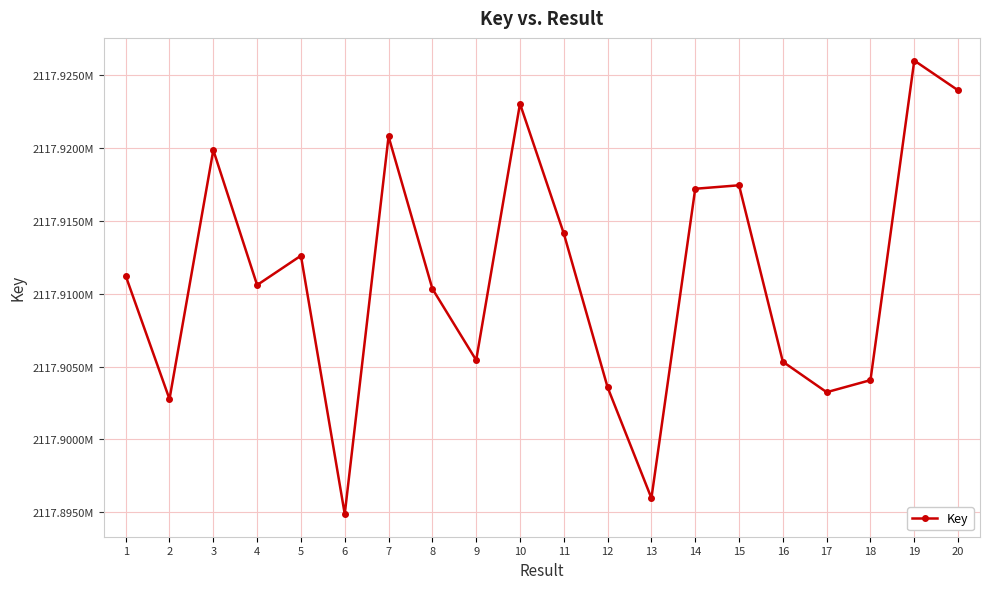

What is the sum of the values at 18 and 14?

4235821276